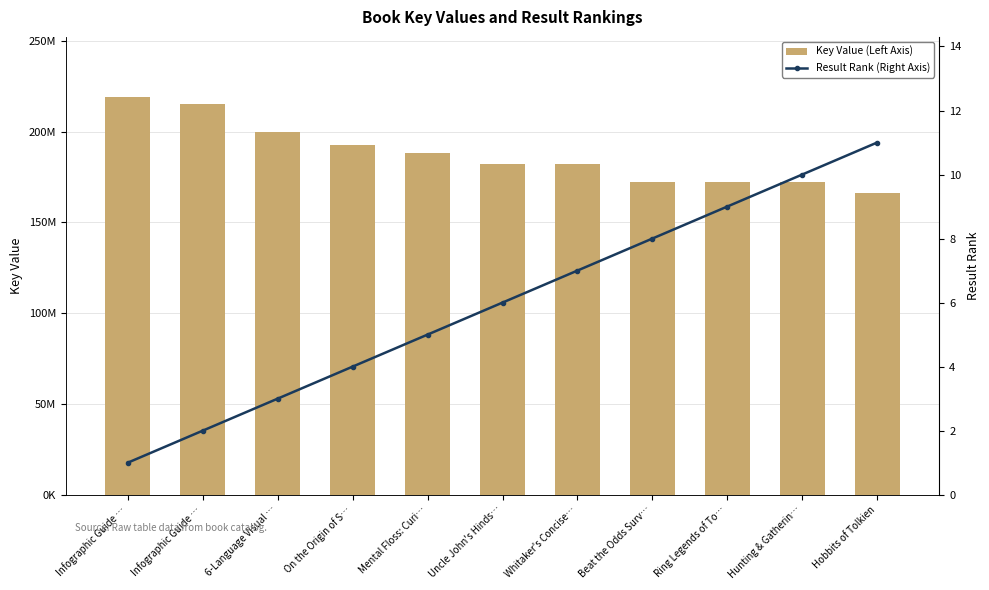

How many values in the Key Value (Left Axis) series exceed 182376482?

5